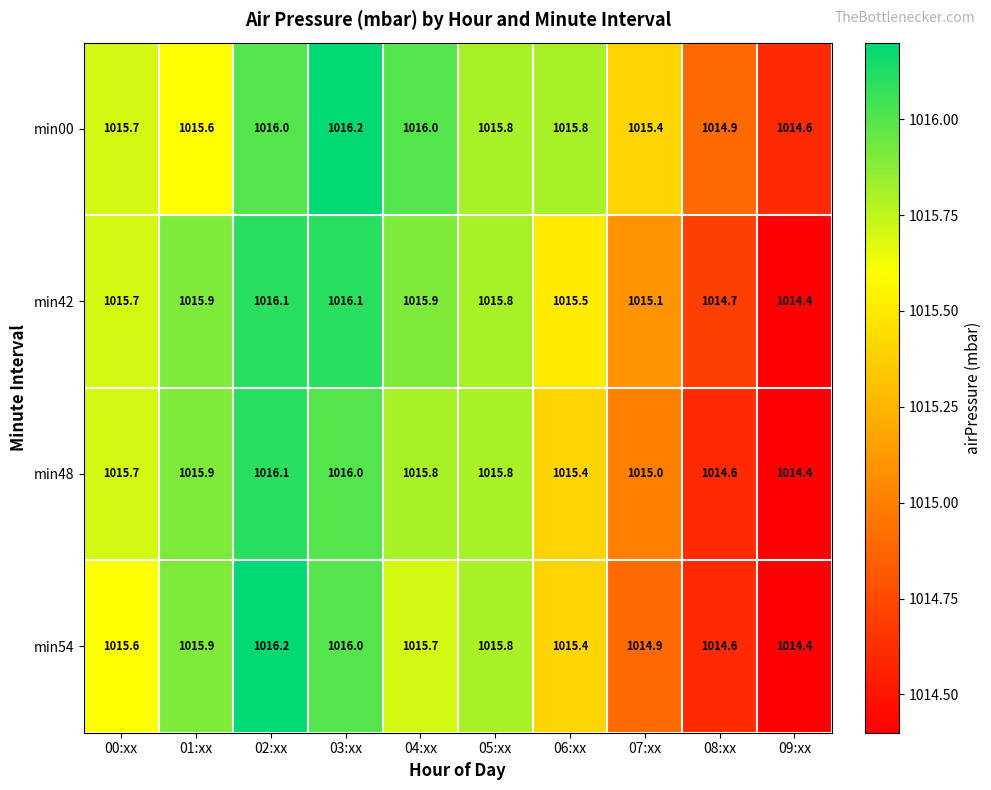

At how many categories does at least one series exceed 1015?

8